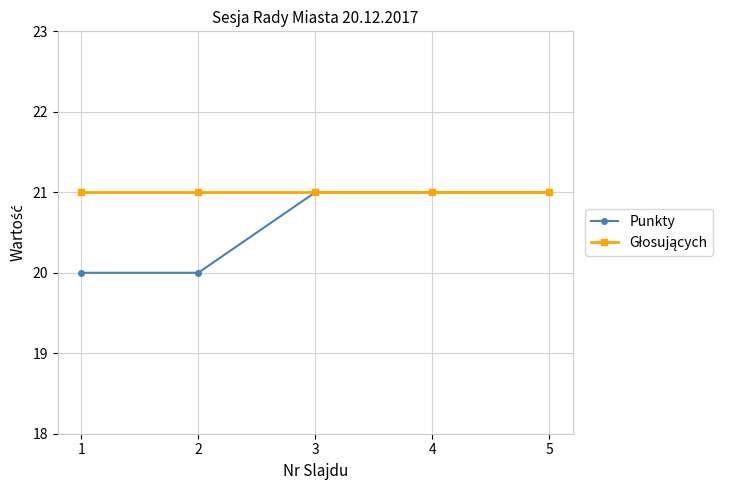

Is this an area chart (filled region under the line)?

No